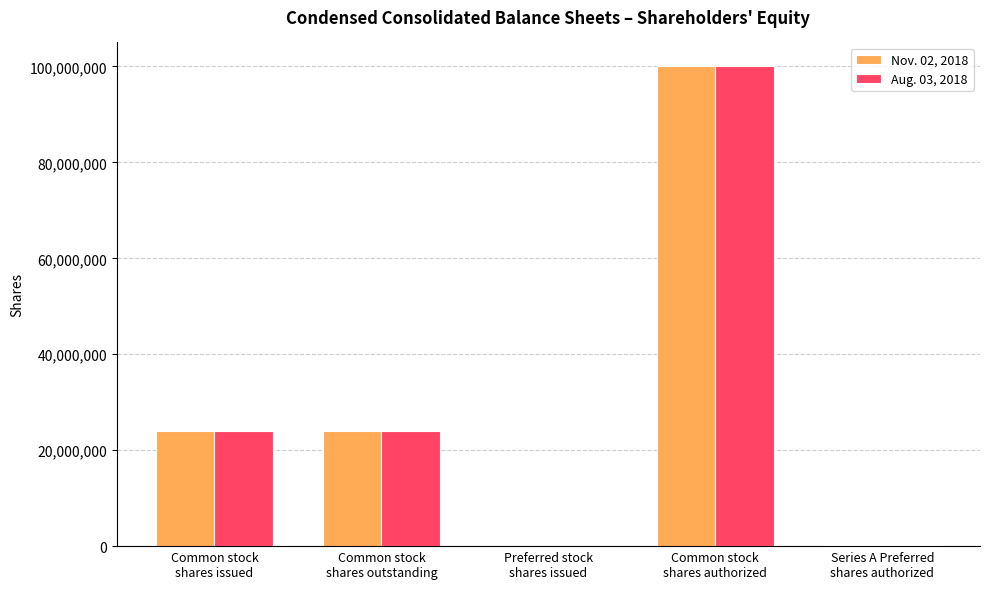

True or false: Aug. 03, 2018 has a value of 24011550 at Common stock
shares outstanding.

True